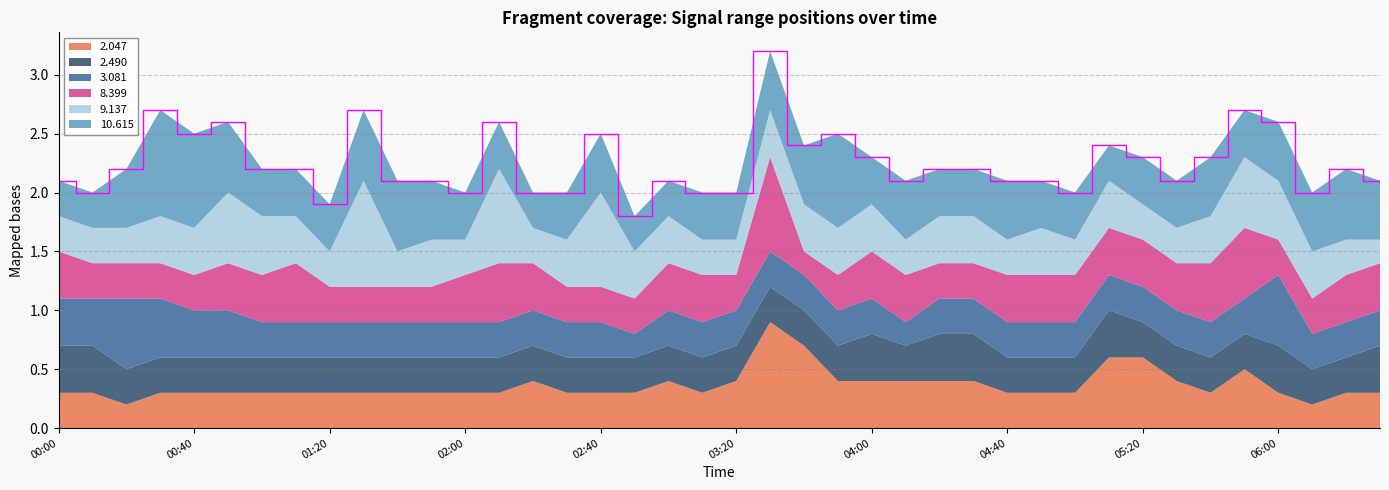

Reading right to left, list all the values displayed in this chart.

2.047: 2006/05/12 06:30=0.3	2006/05/12 06:20=0.3	2006/05/12 06:10=0.2	2006/05/12 06:00=0.3	2006/05/12 05:50=0.5	2006/05/12 05:40=0.3	2006/05/12 05:30=0.4	2006/05/12 05:20=0.6	2006/05/12 05:10=0.6	2006/05/12 05:00=0.3	2006/05/12 04:50=0.3	2006/05/12 04:40=0.3	2006/05/12 04:30=0.4	2006/05/12 04:20=0.4	2006/05/12 04:10=0.4	2006/05/12 04:00=0.4	2006/05/12 03:50=0.4	2006/05/12 03:40=0.7	2006/05/12 03:30=0.9	2006/05/12 03:20=0.4	2006/05/12 03:10=0.3	2006/05/12 03:00=0.4	2006/05/12 02:50=0.3	2006/05/12 02:40=0.3	2006/05/12 02:30=0.3	2006/05/12 02:20=0.4	2006/05/12 02:10=0.3	2006/05/12 02:00=0.3	2006/05/12 01:50=0.3	2006/05/12 01:40=0.3	2006/05/12 01:30=0.3	2006/05/12 01:20=0.3	2006/05/12 01:10=0.3	2006/05/12 01:00=0.3	2006/05/12 00:50=0.3	2006/05/12 00:40=0.3	2006/05/12 00:30=0.3	2006/05/12 00:20=0.2	2006/05/12 00:10=0.3	2006/05/12 00:00=0.3
2.490: 2006/05/12 06:30=0.4	2006/05/12 06:20=0.3	2006/05/12 06:10=0.3	2006/05/12 06:00=0.4	2006/05/12 05:50=0.3	2006/05/12 05:40=0.3	2006/05/12 05:30=0.3	2006/05/12 05:20=0.3	2006/05/12 05:10=0.4	2006/05/12 05:00=0.3	2006/05/12 04:50=0.3	2006/05/12 04:40=0.3	2006/05/12 04:30=0.4	2006/05/12 04:20=0.4	2006/05/12 04:10=0.3	2006/05/12 04:00=0.4	2006/05/12 03:50=0.3	2006/05/12 03:40=0.3	2006/05/12 03:30=0.3	2006/05/12 03:20=0.3	2006/05/12 03:10=0.3	2006/05/12 03:00=0.3	2006/05/12 02:50=0.3	2006/05/12 02:40=0.3	2006/05/12 02:30=0.3	2006/05/12 02:20=0.3	2006/05/12 02:10=0.3	2006/05/12 02:00=0.3	2006/05/12 01:50=0.3	2006/05/12 01:40=0.3	2006/05/12 01:30=0.3	2006/05/12 01:20=0.3	2006/05/12 01:10=0.3	2006/05/12 01:00=0.3	2006/05/12 00:50=0.3	2006/05/12 00:40=0.3	2006/05/12 00:30=0.3	2006/05/12 00:20=0.3	2006/05/12 00:10=0.4	2006/05/12 00:00=0.4
3.081: 2006/05/12 06:30=0.3	2006/05/12 06:20=0.3	2006/05/12 06:10=0.3	2006/05/12 06:00=0.6	2006/05/12 05:50=0.3	2006/05/12 05:40=0.3	2006/05/12 05:30=0.3	2006/05/12 05:20=0.3	2006/05/12 05:10=0.3	2006/05/12 05:00=0.3	2006/05/12 04:50=0.3	2006/05/12 04:40=0.3	2006/05/12 04:30=0.3	2006/05/12 04:20=0.3	2006/05/12 04:10=0.2	2006/05/12 04:00=0.3	2006/05/12 03:50=0.3	2006/05/12 03:40=0.3	2006/05/12 03:30=0.3	2006/05/12 03:20=0.3	2006/05/12 03:10=0.3	2006/05/12 03:00=0.3	2006/05/12 02:50=0.2	2006/05/12 02:40=0.3	2006/05/12 02:30=0.3	2006/05/12 02:20=0.3	2006/05/12 02:10=0.3	2006/05/12 02:00=0.3	2006/05/12 01:50=0.3	2006/05/12 01:40=0.3	2006/05/12 01:30=0.3	2006/05/12 01:20=0.3	2006/05/12 01:10=0.3	2006/05/12 01:00=0.3	2006/05/12 00:50=0.4	2006/05/12 00:40=0.4	2006/05/12 00:30=0.5	2006/05/12 00:20=0.6	2006/05/12 00:10=0.4	2006/05/12 00:00=0.4
8.399: 2006/05/12 06:30=0.4	2006/05/12 06:20=0.4	2006/05/12 06:10=0.3	2006/05/12 06:00=0.3	2006/05/12 05:50=0.6	2006/05/12 05:40=0.5	2006/05/12 05:30=0.4	2006/05/12 05:20=0.4	2006/05/12 05:10=0.4	2006/05/12 05:00=0.4	2006/05/12 04:50=0.4	2006/05/12 04:40=0.4	2006/05/12 04:30=0.3	2006/05/12 04:20=0.3	2006/05/12 04:10=0.4	2006/05/12 04:00=0.4	2006/05/12 03:50=0.3	2006/05/12 03:40=0.2	2006/05/12 03:30=0.8	2006/05/12 03:20=0.3	2006/05/12 03:10=0.4	2006/05/12 03:00=0.4	2006/05/12 02:50=0.3	2006/05/12 02:40=0.3	2006/05/12 02:30=0.3	2006/05/12 02:20=0.4	2006/05/12 02:10=0.5	2006/05/12 02:00=0.4	2006/05/12 01:50=0.3	2006/05/12 01:40=0.3	2006/05/12 01:30=0.3	2006/05/12 01:20=0.3	2006/05/12 01:10=0.5	2006/05/12 01:00=0.4	2006/05/12 00:50=0.4	2006/05/12 00:40=0.3	2006/05/12 00:30=0.3	2006/05/12 00:20=0.3	2006/05/12 00:10=0.3	2006/05/12 00:00=0.4
9.137: 2006/05/12 06:30=0.2	2006/05/12 06:20=0.3	2006/05/12 06:10=0.4	2006/05/12 06:00=0.5	2006/05/12 05:50=0.6	2006/05/12 05:40=0.4	2006/05/12 05:30=0.3	2006/05/12 05:20=0.3	2006/05/12 05:10=0.4	2006/05/12 05:00=0.3	2006/05/12 04:50=0.4	2006/05/12 04:40=0.3	2006/05/12 04:30=0.4	2006/05/12 04:20=0.4	2006/05/12 04:10=0.3	2006/05/12 04:00=0.4	2006/05/12 03:50=0.4	2006/05/12 03:40=0.4	2006/05/12 03:30=0.4	2006/05/12 03:20=0.3	2006/05/12 03:10=0.3	2006/05/12 03:00=0.4	2006/05/12 02:50=0.4	2006/05/12 02:40=0.8	2006/05/12 02:30=0.4	2006/05/12 02:20=0.3	2006/05/12 02:10=0.8	2006/05/12 02:00=0.3	2006/05/12 01:50=0.4	2006/05/12 01:40=0.3	2006/05/12 01:30=0.9	2006/05/12 01:20=0.3	2006/05/12 01:10=0.4	2006/05/12 01:00=0.5	2006/05/12 00:50=0.6	2006/05/12 00:40=0.4	2006/05/12 00:30=0.4	2006/05/12 00:20=0.3	2006/05/12 00:10=0.3	2006/05/12 00:00=0.3
10.615: 2006/05/12 06:30=0.5	2006/05/12 06:20=0.6	2006/05/12 06:10=0.5	2006/05/12 06:00=0.5	2006/05/12 05:50=0.4	2006/05/12 05:40=0.5	2006/05/12 05:30=0.4	2006/05/12 05:20=0.4	2006/05/12 05:10=0.3	2006/05/12 05:00=0.4	2006/05/12 04:50=0.4	2006/05/12 04:40=0.5	2006/05/12 04:30=0.4	2006/05/12 04:20=0.4	2006/05/12 04:10=0.5	2006/05/12 04:00=0.4	2006/05/12 03:50=0.8	2006/05/12 03:40=0.5	2006/05/12 03:30=0.5	2006/05/12 03:20=0.4	2006/05/12 03:10=0.4	2006/05/12 03:00=0.3	2006/05/12 02:50=0.3	2006/05/12 02:40=0.5	2006/05/12 02:30=0.4	2006/05/12 02:20=0.3	2006/05/12 02:10=0.4	2006/05/12 02:00=0.4	2006/05/12 01:50=0.5	2006/05/12 01:40=0.6	2006/05/12 01:30=0.6	2006/05/12 01:20=0.4	2006/05/12 01:10=0.4	2006/05/12 01:00=0.4	2006/05/12 00:50=0.6	2006/05/12 00:40=0.8	2006/05/12 00:30=0.9	2006/05/12 00:20=0.5	2006/05/12 00:10=0.3	2006/05/12 00:00=0.3